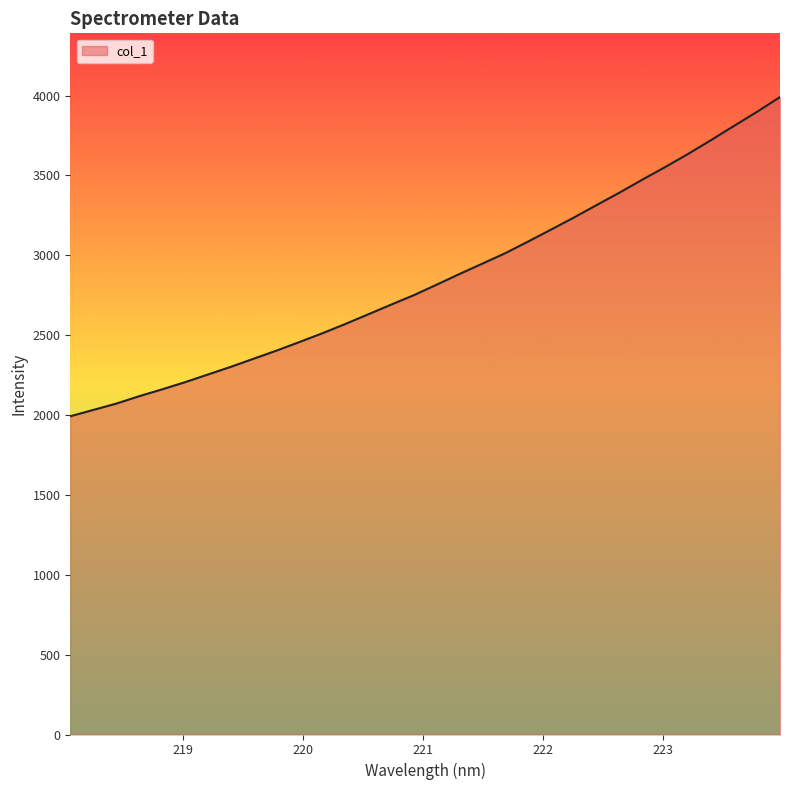

What is the minimum value shown in the chart?

1992.4